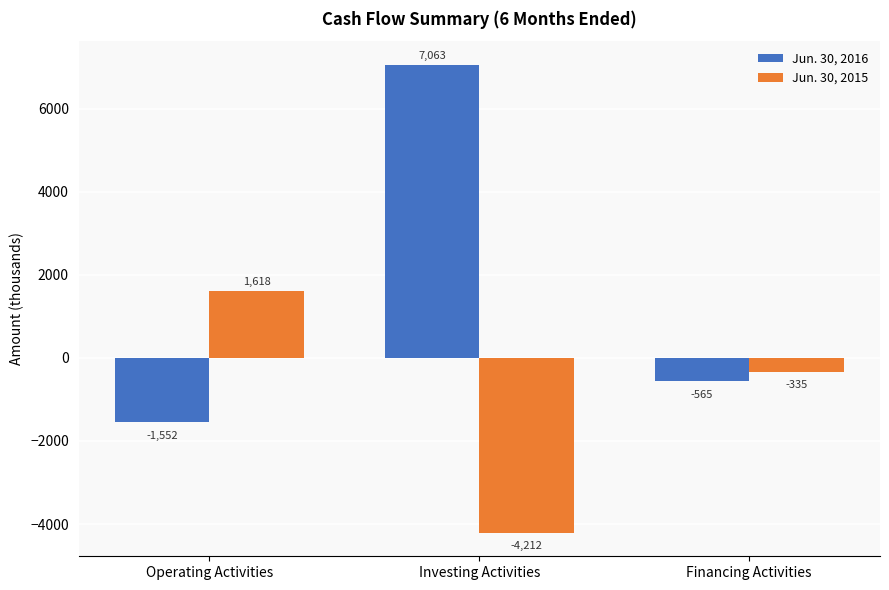

What is the average value of the Jun. 30, 2016 series?

1649